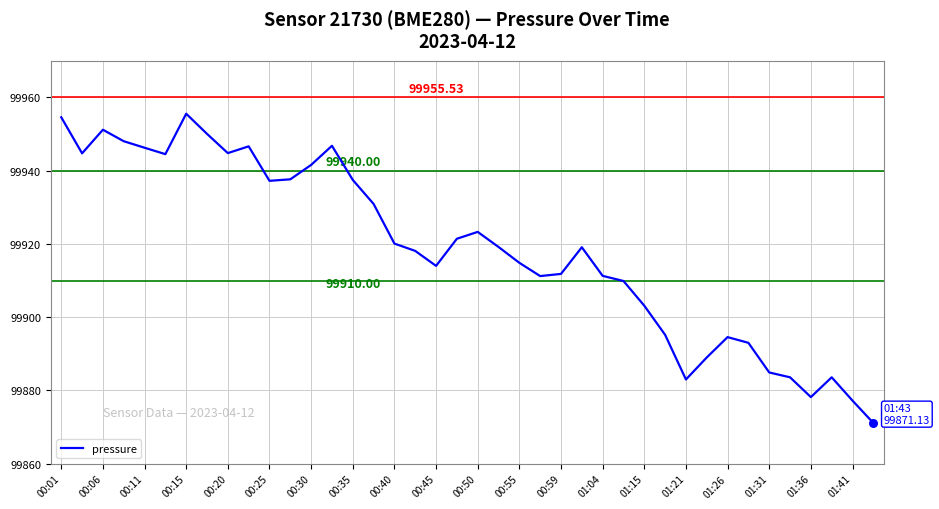

What is the difference between the maximum and minimum values?

84.4